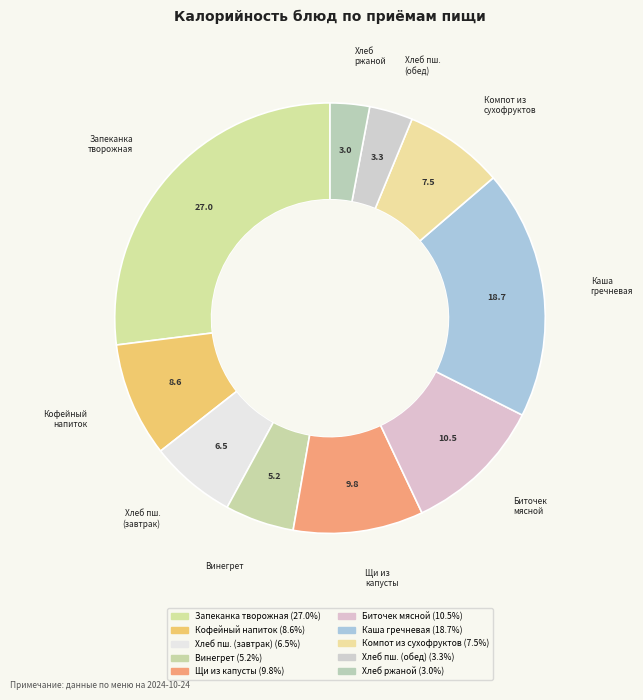

How many slices are in this pie chart?

10